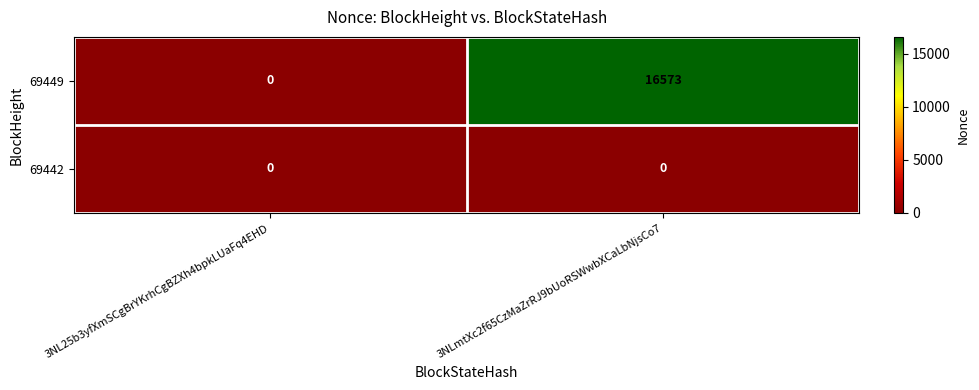

What is the sum of all 69449 values?

16573